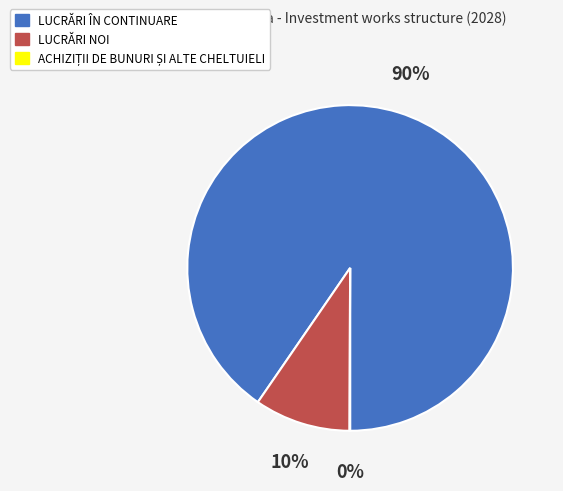

Which category has the biggest portion of the pie?

LUCRĂRI ÎN CONTINUARE